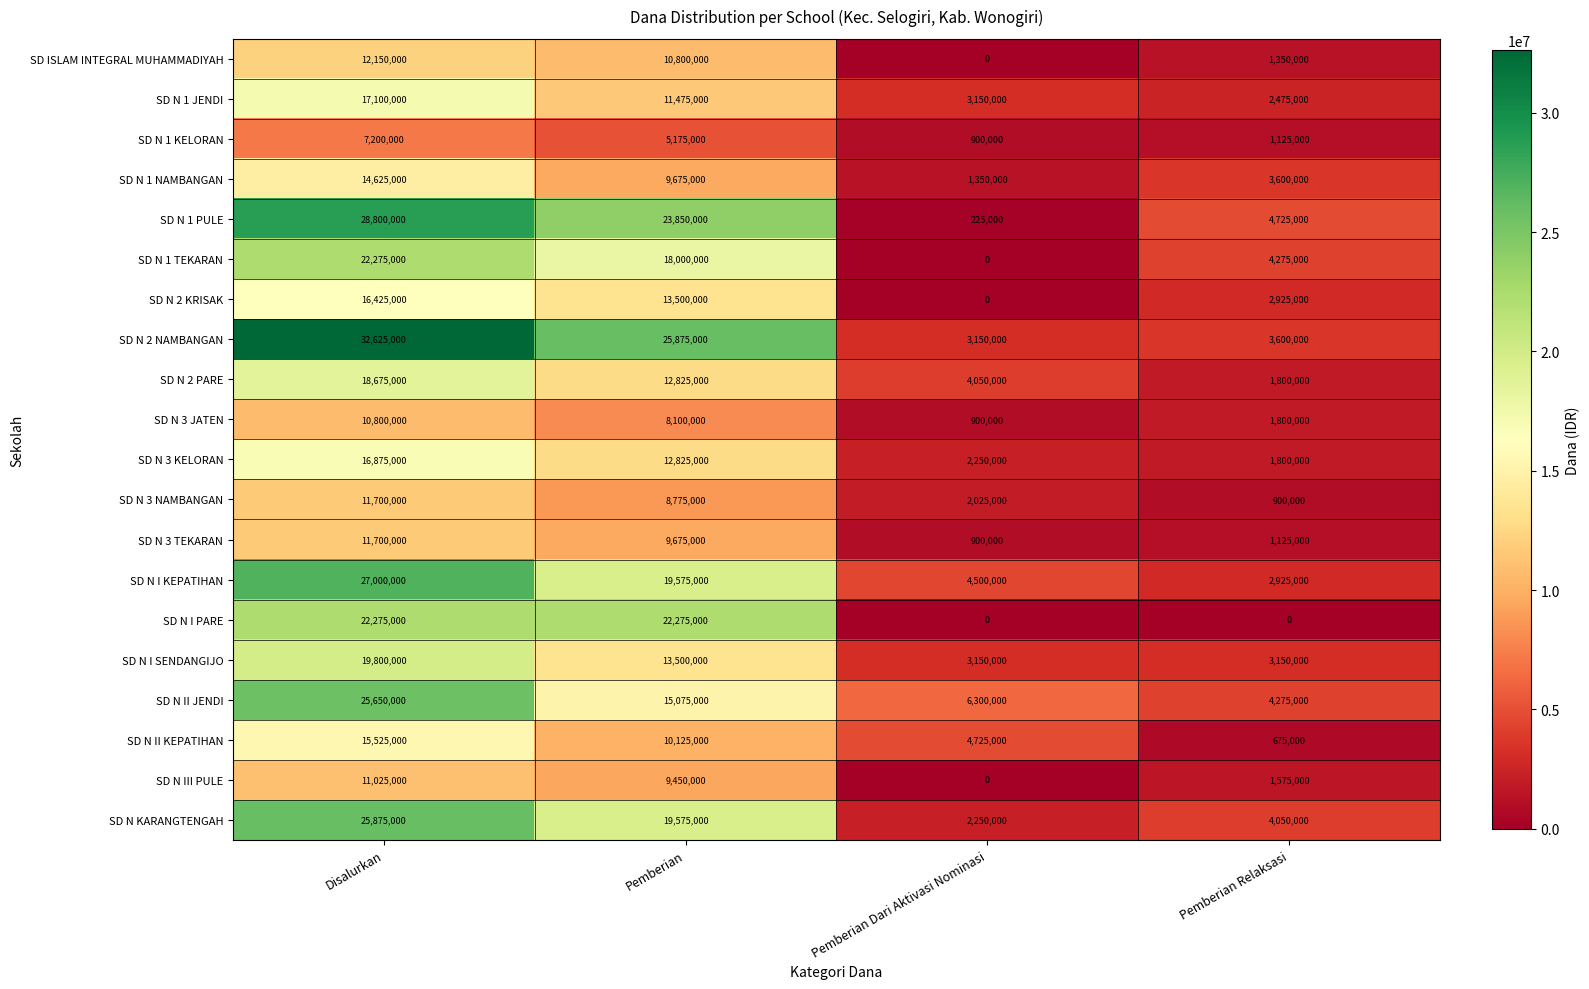

What is the spread (max minus min) of values at Pemberian?

20700000